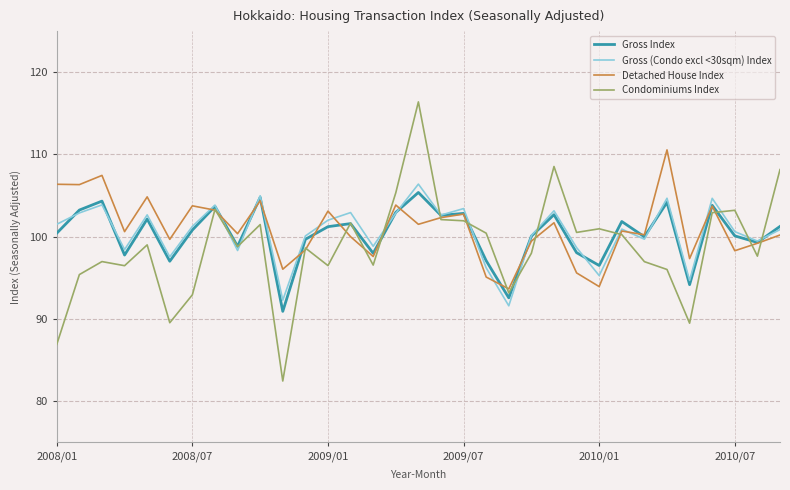

Count the number of categories in the chart.

33